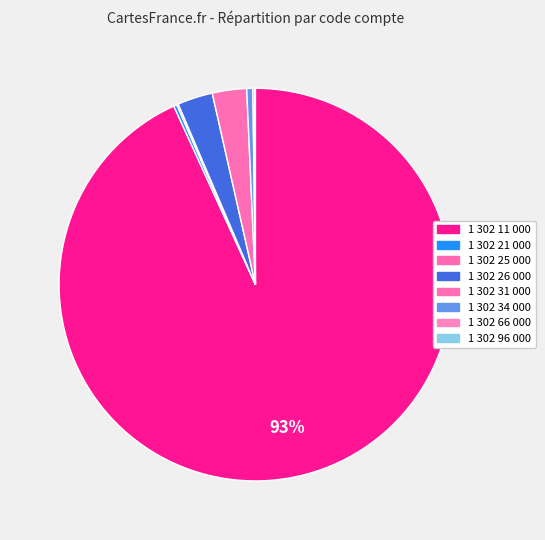

Combined, do 1 302 96 000 and 1 302 34 000 account for over 50%?

No